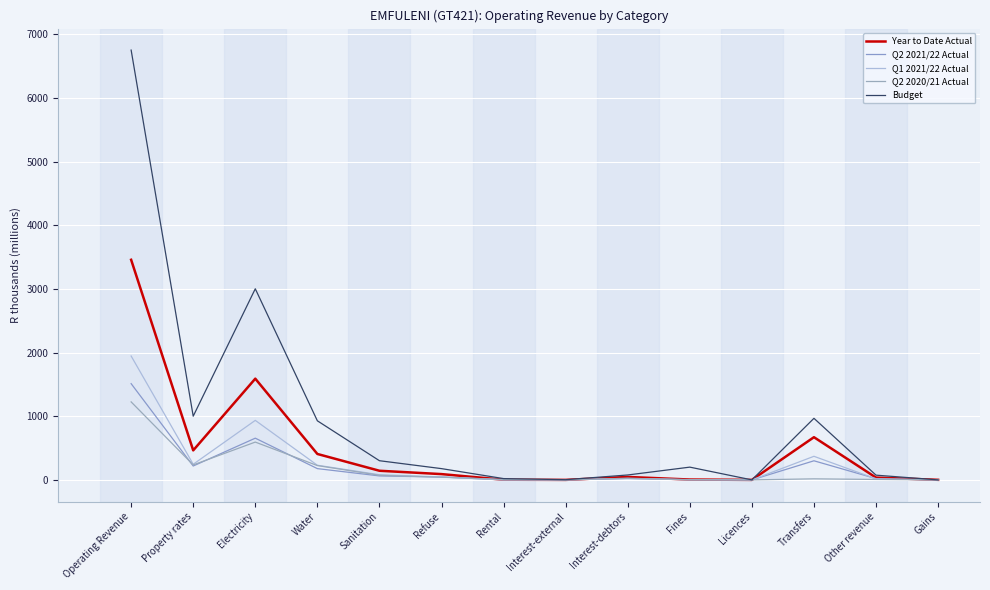

True or false: Budget and Q2 2021/22 Actual cross at least once.

False